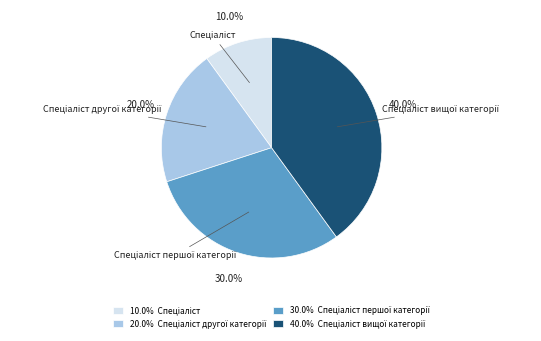

Is there any slice that represents more than half of the pie?

No